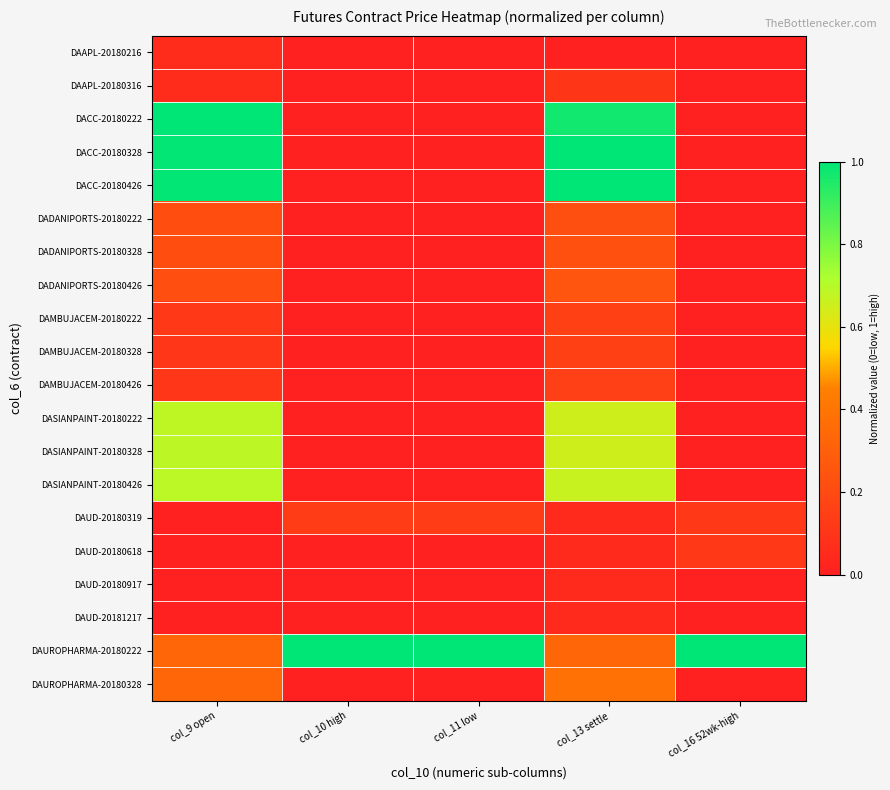

At col_10 high, list the series in order from largest to smallest.

DAUROPHARMA-20180222, DAUD-20180319, DAAPL-20180216, DAAPL-20180316, DACC-20180222, DACC-20180328, DACC-20180426, DADANIPORTS-20180222, DADANIPORTS-20180328, DADANIPORTS-20180426, DAMBUJACEM-20180222, DAMBUJACEM-20180328, DAMBUJACEM-20180426, DASIANPAINT-20180222, DASIANPAINT-20180328, DASIANPAINT-20180426, DAUD-20180618, DAUD-20180917, DAUD-20181217, DAUROPHARMA-20180328